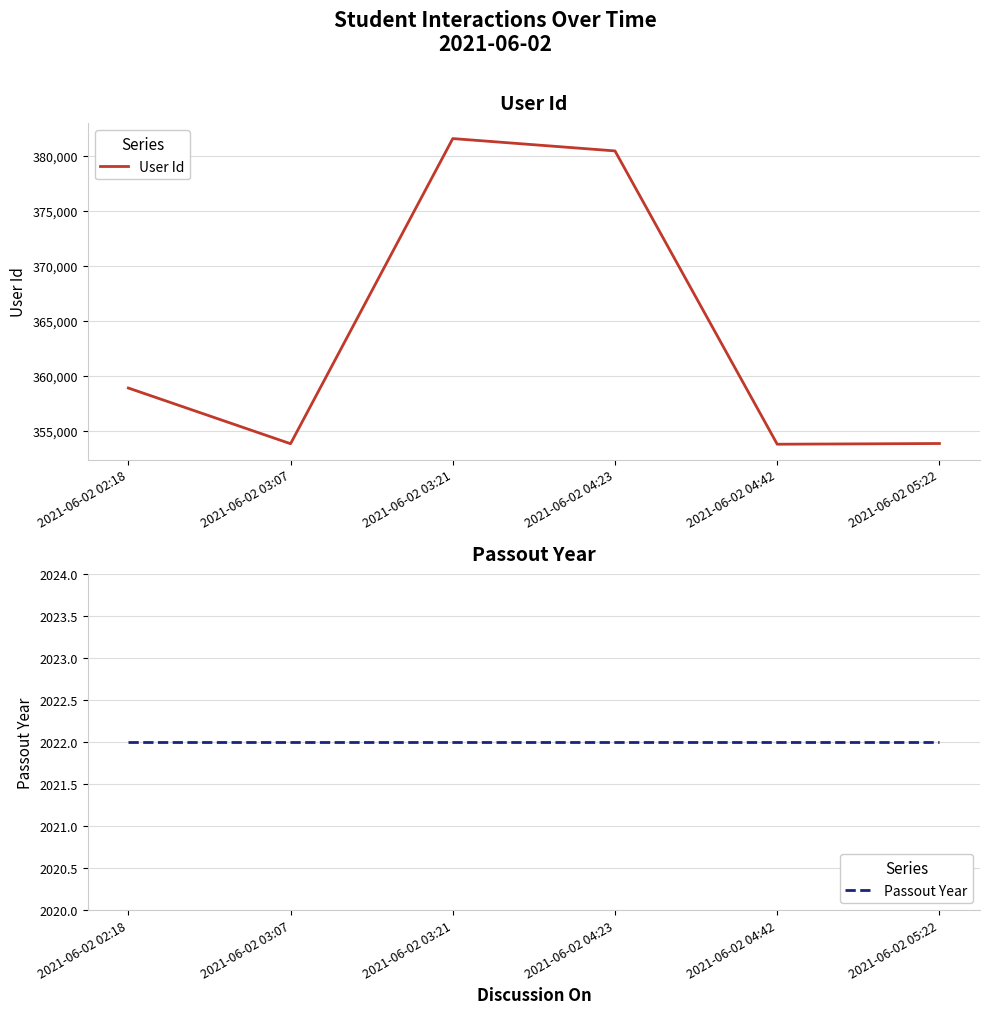

True or false: Passout Year has a value of 2022 at 2021-06-02 03:07.

True